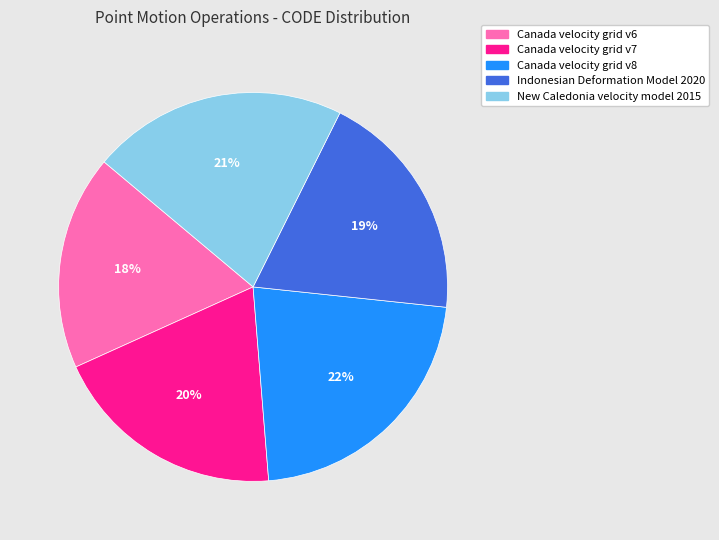

Is there any slice that represents more than half of the pie?

No